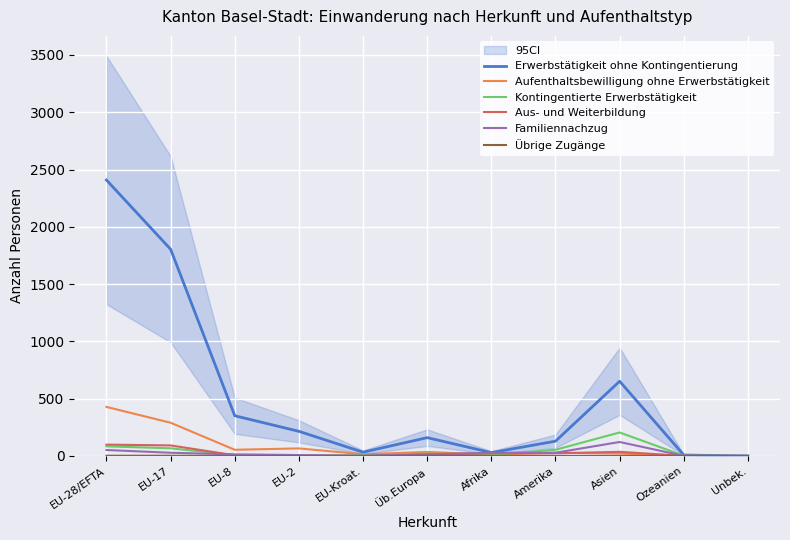

At Unbek., list the series in order from smallest to largest.

Erwerbstätigkeit ohne Kontingentierung, Aufenthaltsbewilligung ohne Erwerbstätigkeit, Kontingentierte Erwerbstätigkeit, Aus- und Weiterbildung, Familiennachzug, Übrige Zugänge